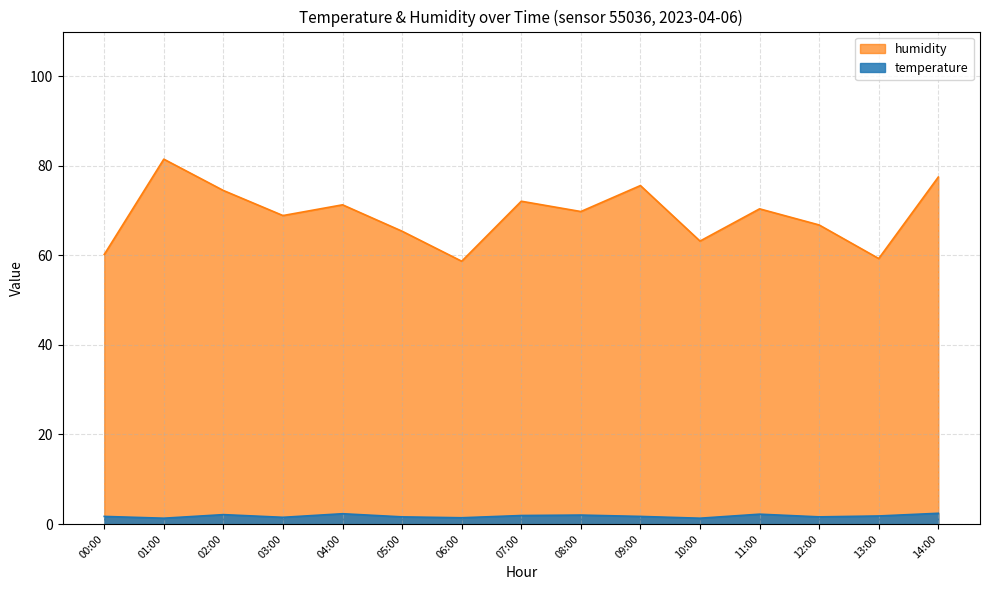

At which category does the chart reach its minimum across all series?

06:00